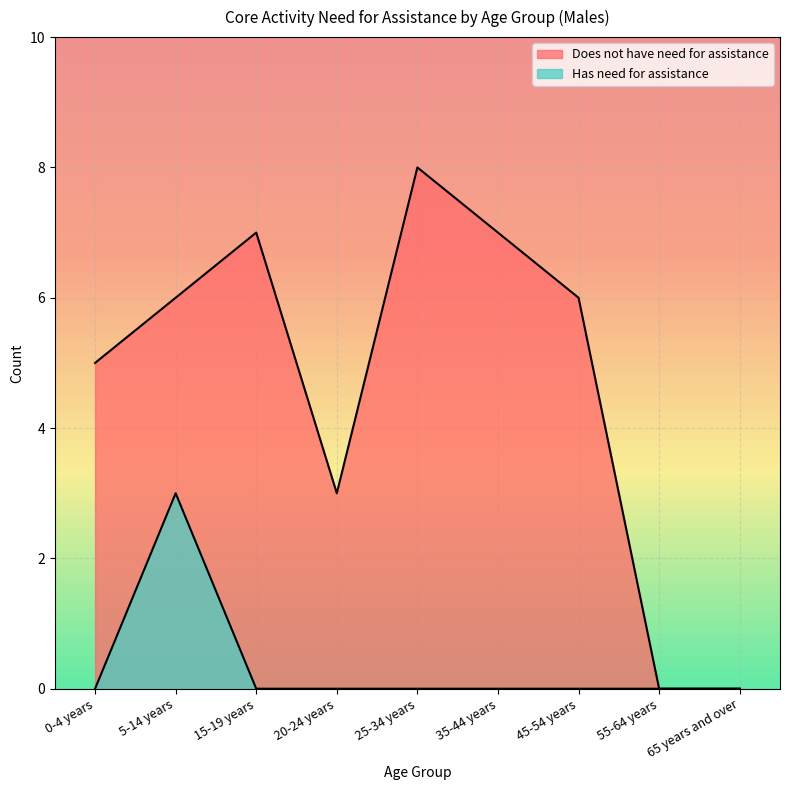

Reading right to left, extract all data points from this chart.

Does not have need for assistance: 0	0	6	7	8	3	7	6	5
Has need for assistance: 0	0	0	0	0	0	0	3	0